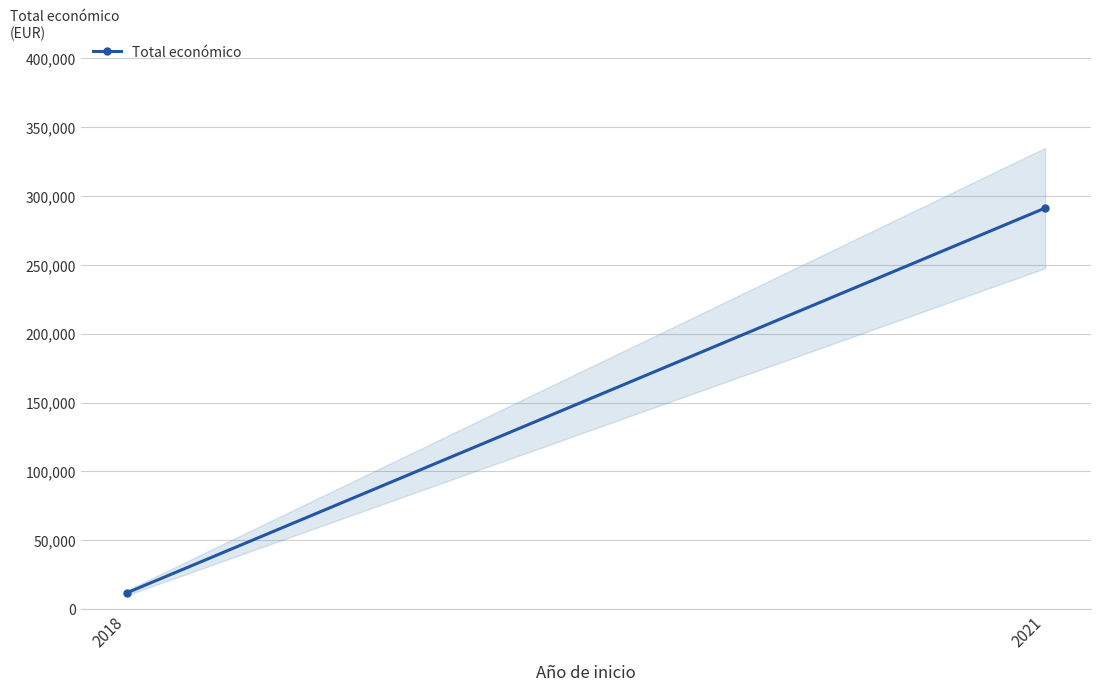

Which has a higher value, 2021 or 2018?

2021